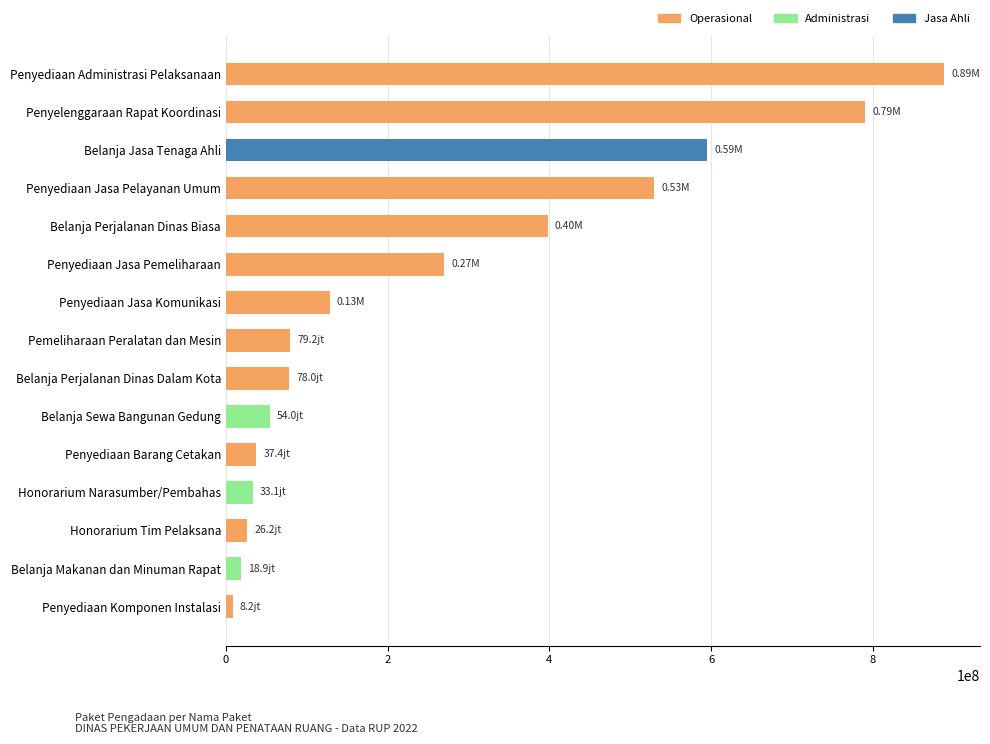

At which label is the value closest to 448186300?

Belanja Perjalanan Dinas Biasa